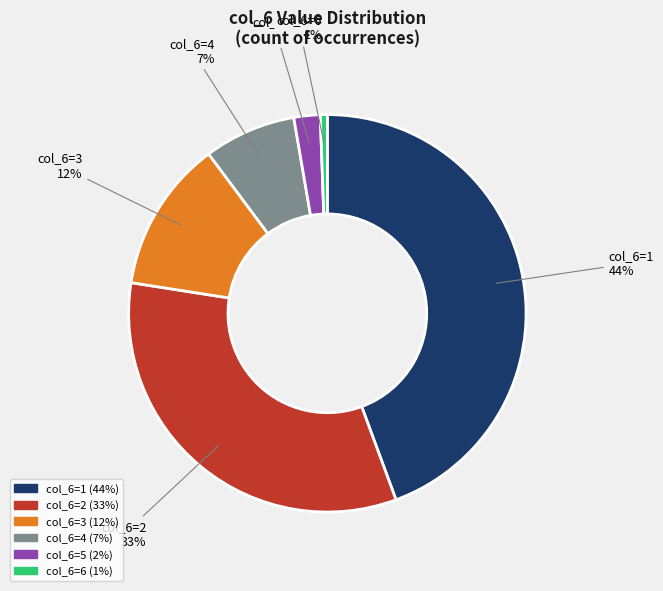

Combined, do col_6=1 and col_6=3 account for over 50%?

Yes